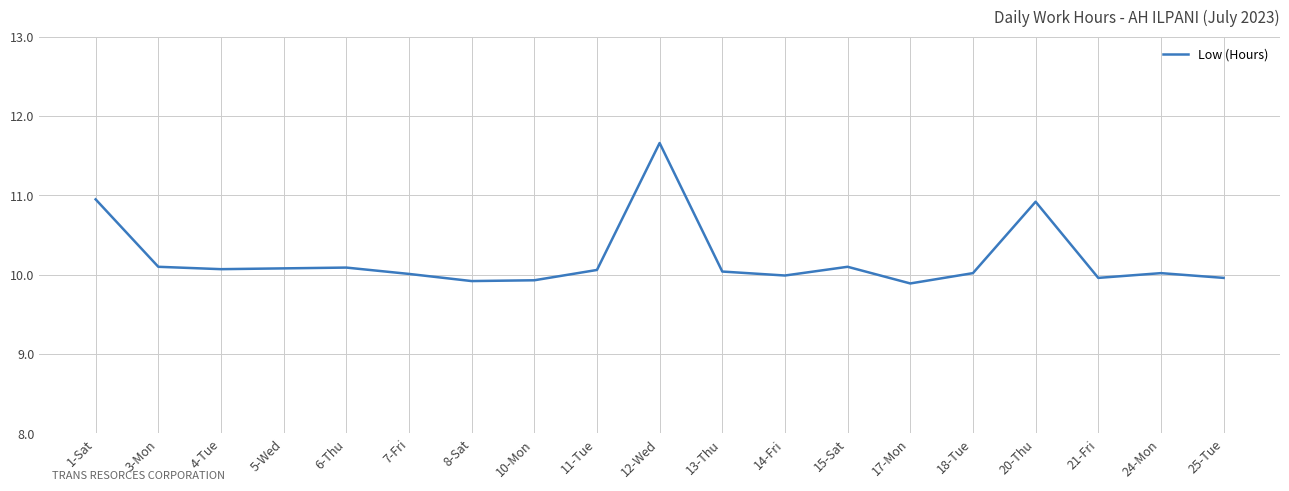

Is this an area chart (filled region under the line)?

No